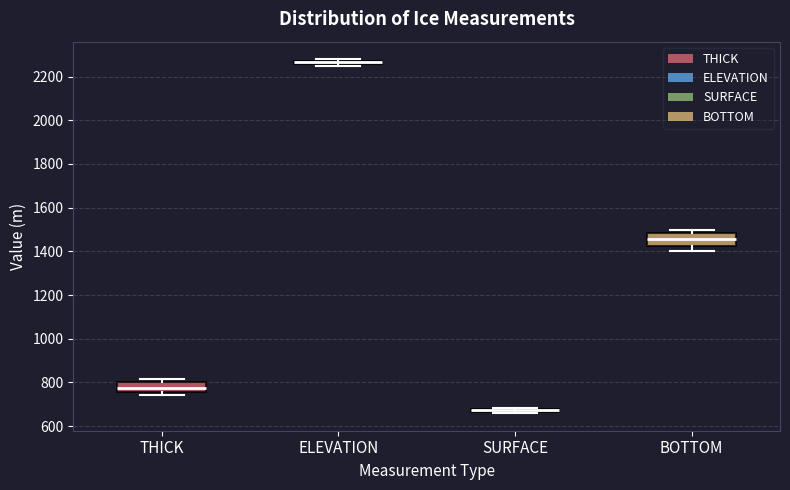

Where is the upper edge of the box for SURFACE on the y-axis? The values are not printed on the chart, so give them approximately, as read against the axis.

680